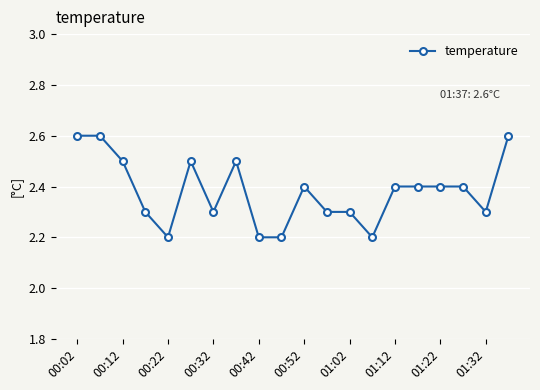

What is the difference between the second highest and minimum values?

0.4